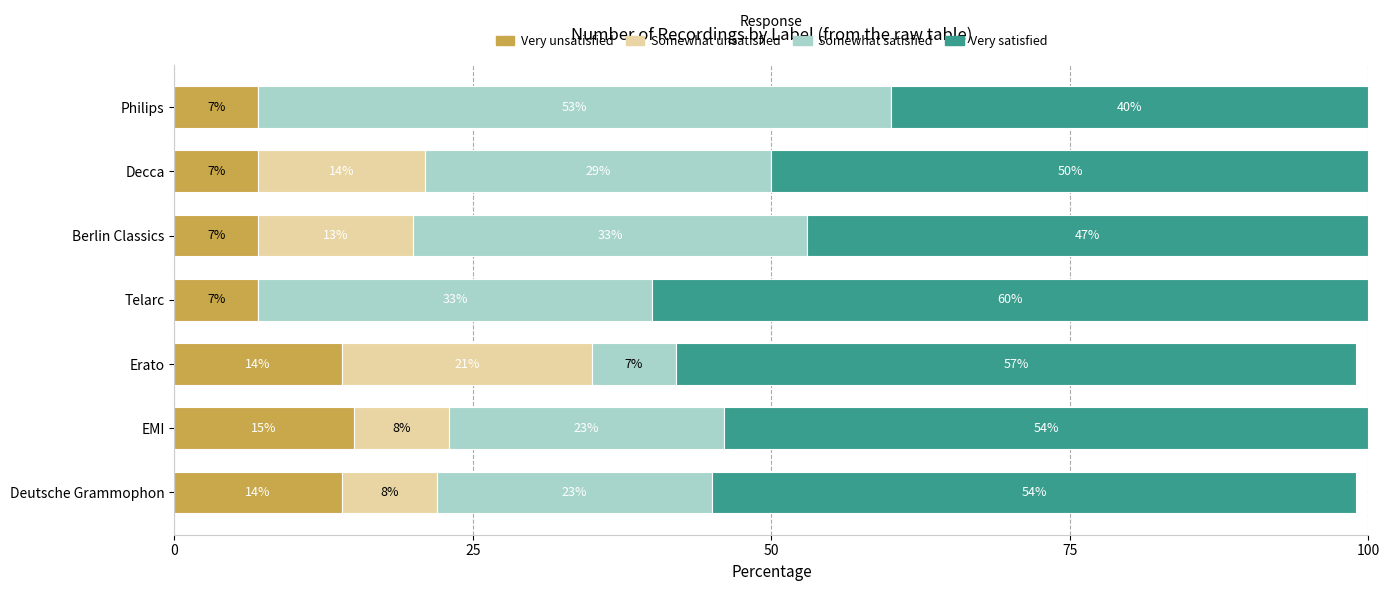

The value of Very unsatisfied at Deutsche Grammophon is 10. True or false?

False